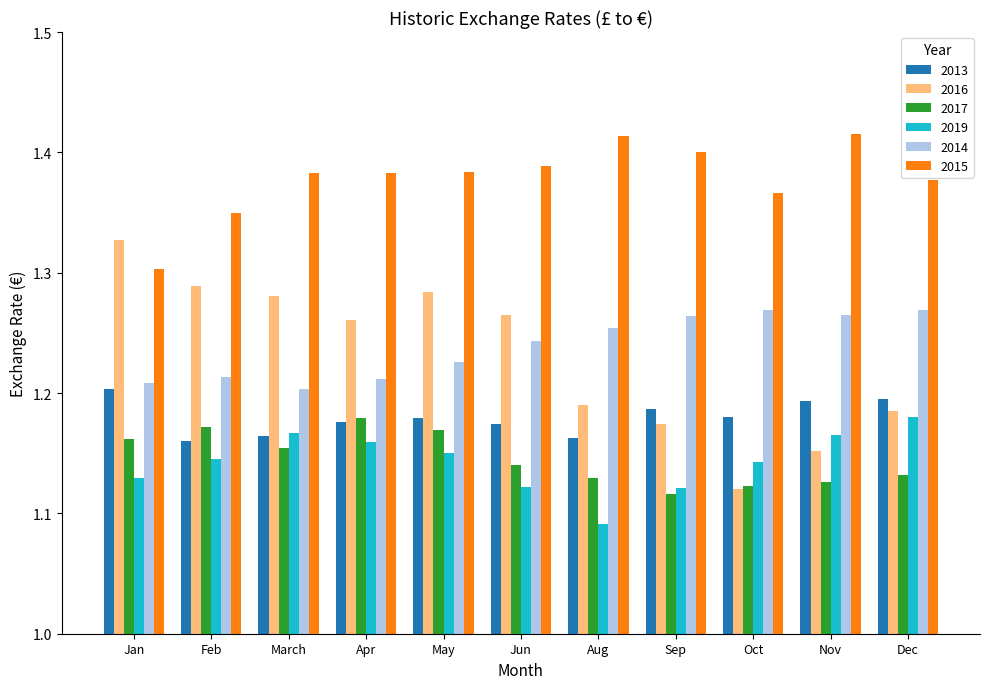

What is the sum of the 2014 values at March and May?

2.4